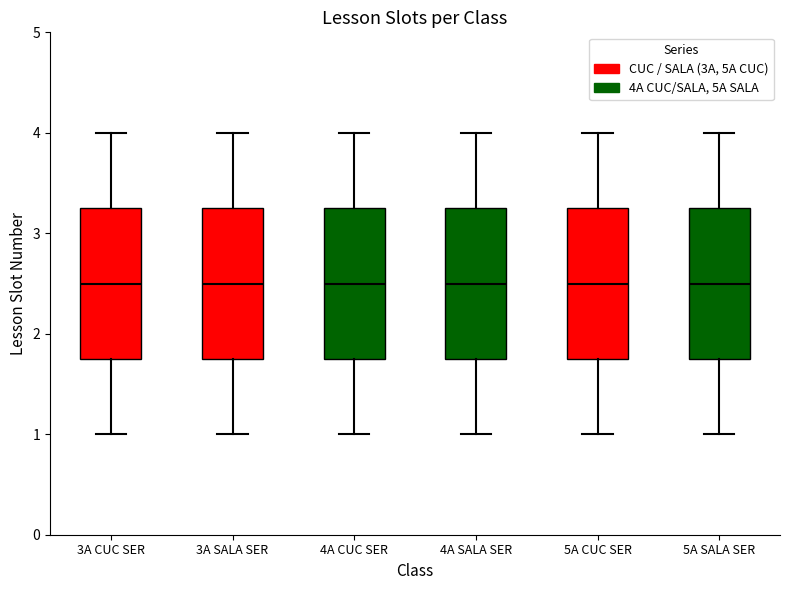

Where does the lower whisker of the box for 5A SALA SER end on the y-axis? The values are not printed on the chart, so give them approximately, as read against the axis.

1.0